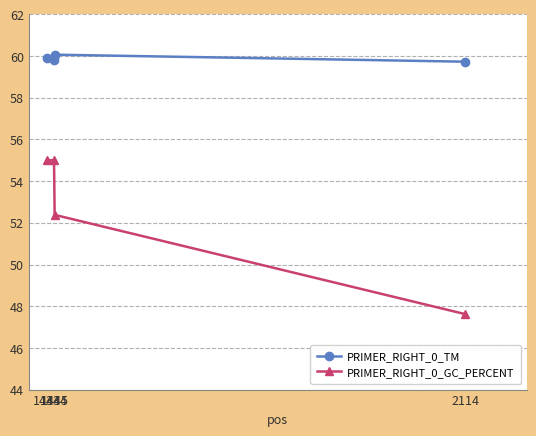

True or false: PRIMER_RIGHT_0_GC_PERCENT has more than 1 interior local peaks.

False